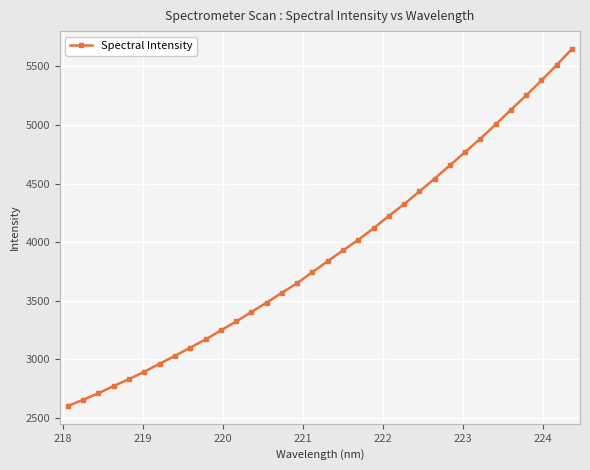

What is the average value?

3906.2